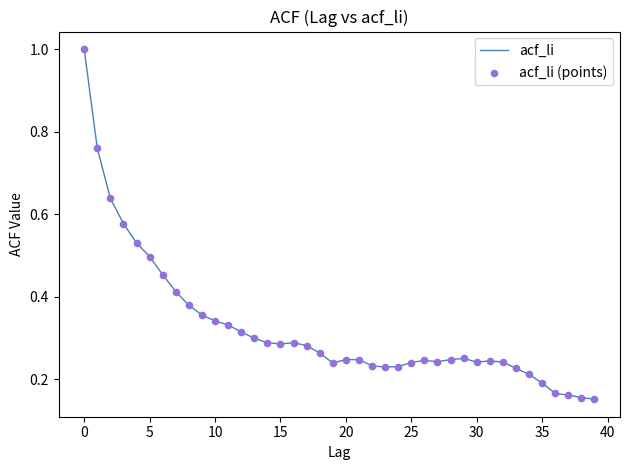

What is the maximum value shown in the chart?

1.0